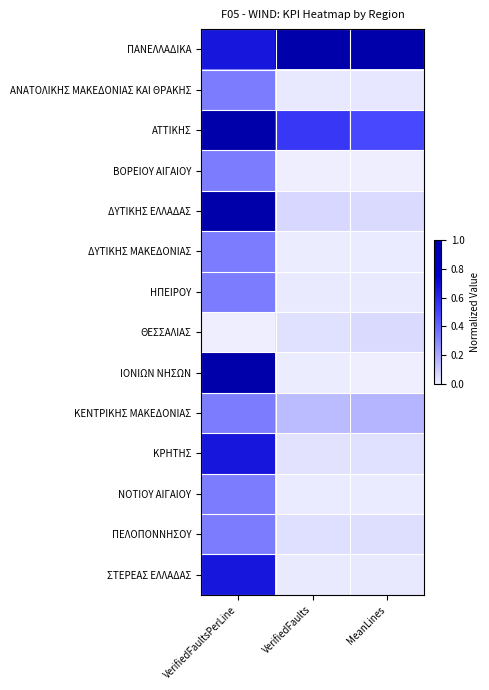

Rank the series at VerifiedFaults from highest to lowest value.

ΠΑΝΕΛΛΑΔΙΚΑ, ΑΤΤΙΚΗΣ, ΚΕΝΤΡΙΚΗΣ ΜΑΚΕΔΟΝΙΑΣ, ΔΥΤΙΚΗΣ ΕΛΛΑΔΑΣ, ΠΕΛΟΠΟΝΝΗΣΟΥ, ΘΕΣΣΑΛΙΑΣ, ΚΡΗΤΗΣ, ΑΝΑΤΟΛΙΚΗΣ ΜΑΚΕΔΟΝΙΑΣ ΚΑΙ ΘΡΑΚΗΣ, ΣΤΕΡΕΑΣ ΕΛΛΑΔΑΣ, ΗΠΕΙΡΟΥ, ΝΟΤΙΟΥ ΑΙΓΑΙΟΥ, ΔΥΤΙΚΗΣ ΜΑΚΕΔΟΝΙΑΣ, ΙΟΝΙΩΝ ΝΗΣΩΝ, ΒΟΡΕΙΟΥ ΑΙΓΑΙΟΥ